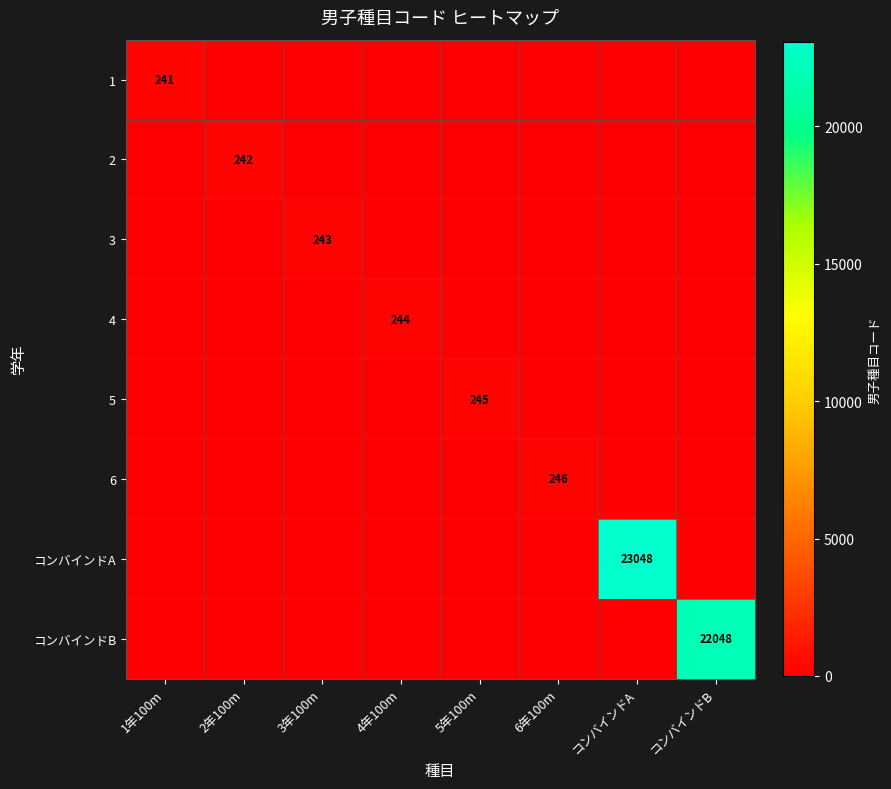

Is the value of 3 at 3年100m greater than the value of コンバインドB at コンバインドB?

No